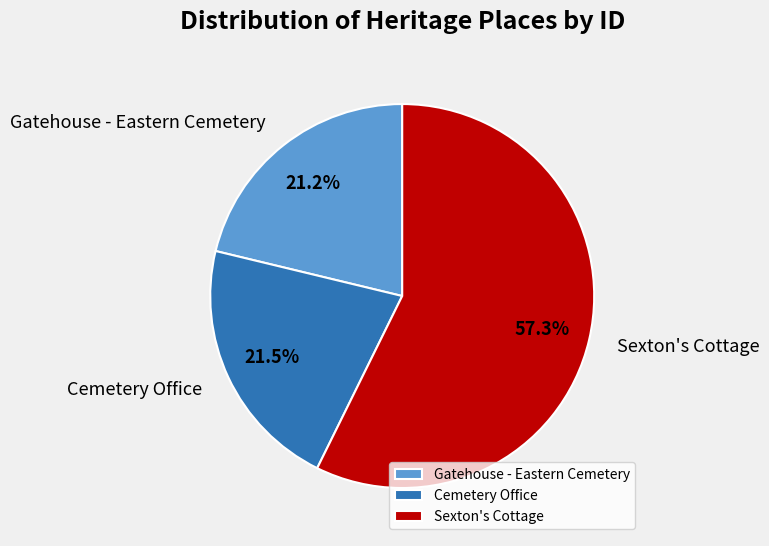

Which category accounts for the majority?

Sexton's Cottage